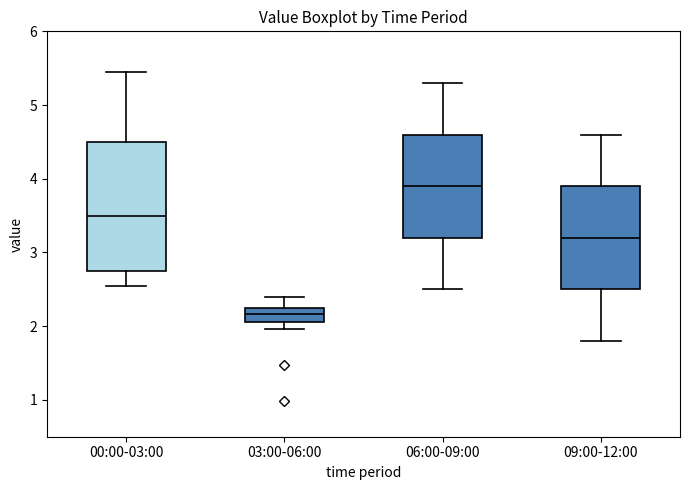

Reading left to right, read every box against the y-axis: the position of its median line, the range the box covers, and the ends of its whiskers. The values are not printed on the chart, so give them approximately, as read against the axis.

00:00-03:00: median 3.5, box 2.8 to 4.5, whiskers 2.6 to 5.5
03:00-06:00: median 2.2 (inside the box), box 2.1 to 2.2, whiskers 2.0 to 2.4
06:00-09:00: median 3.9, box 3.2 to 4.6, whiskers 2.5 to 5.3
09:00-12:00: median 3.2, box 2.5 to 3.9, whiskers 1.8 to 4.6